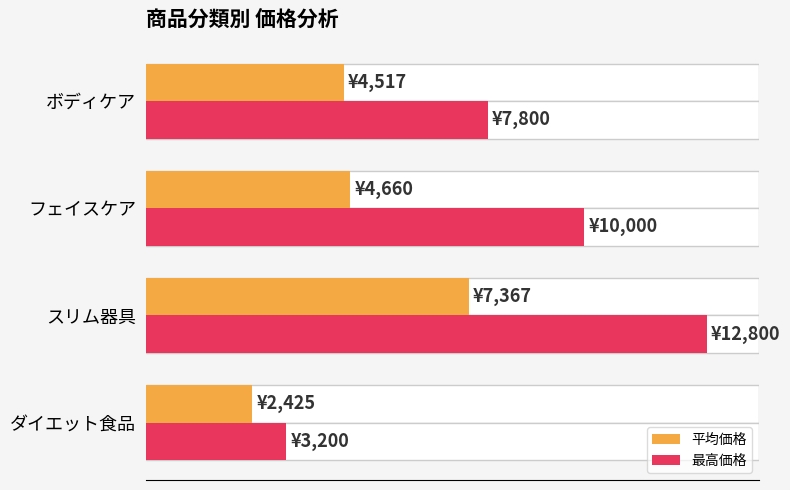

What is the difference between the maximum and second lowest values in the 平均価格 series?

2850.0